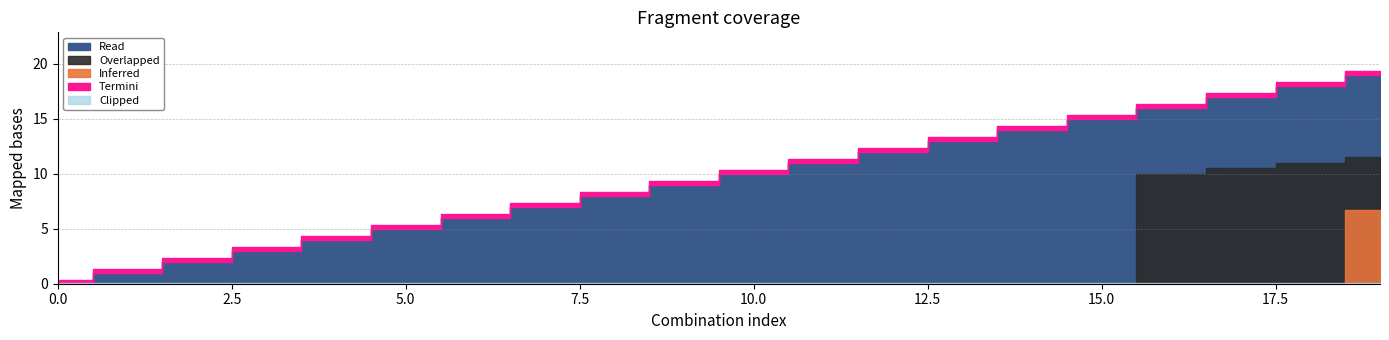

What is the maximum value shown in the chart?

19